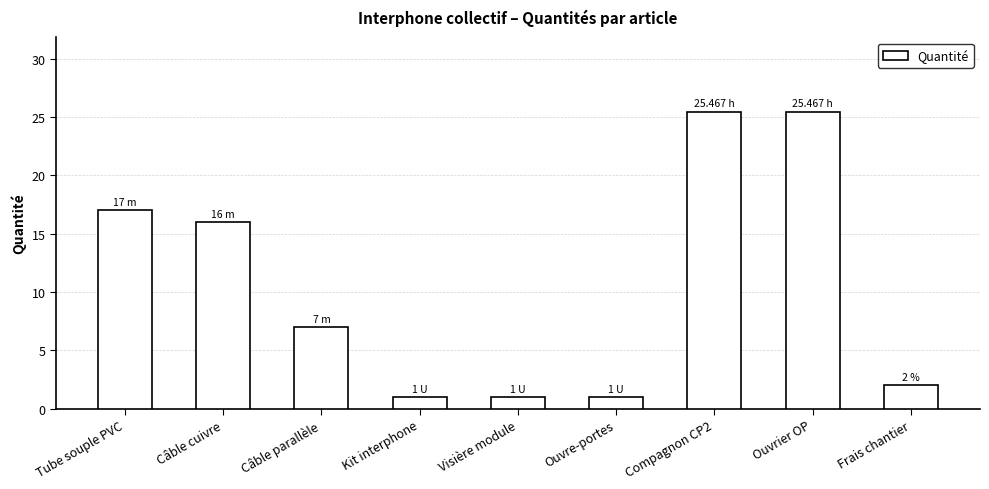

Does the chart contain stacked bars?

No